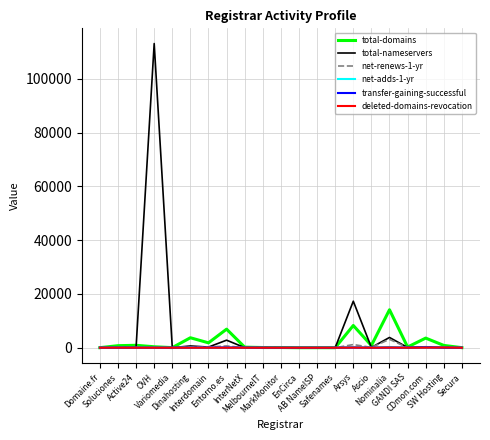

Which series has the largest range (max minus min)?

total-nameservers